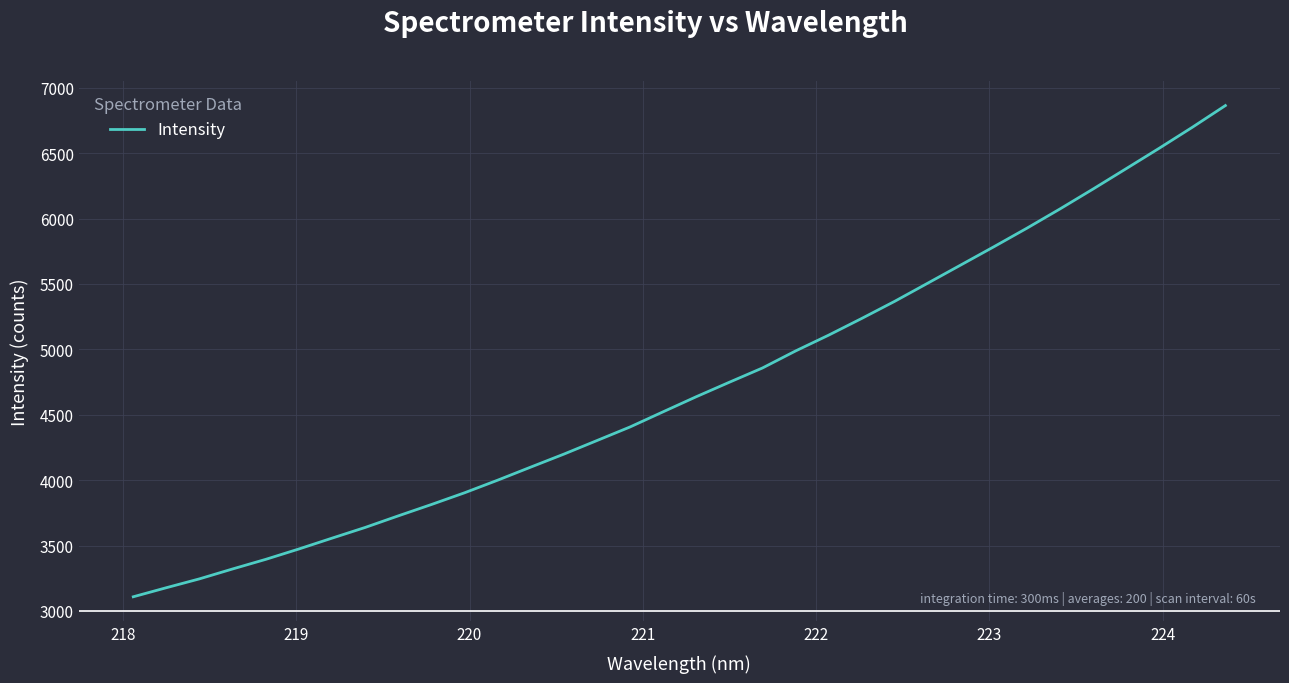

What is the difference between the maximum and minimum values?

3755.5